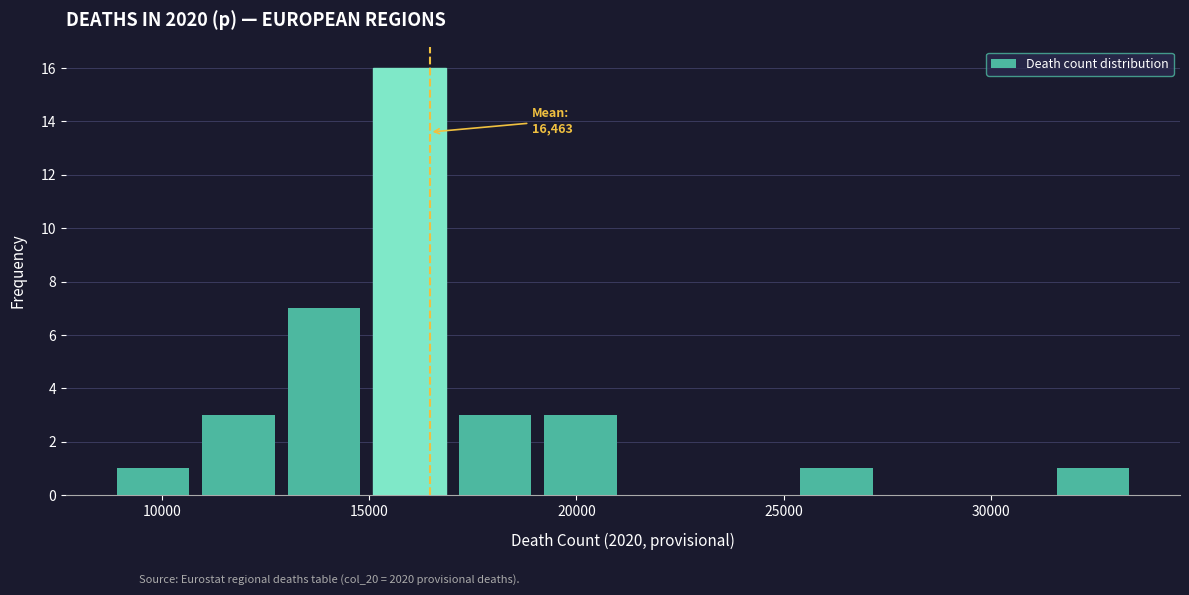

Over which range of the x-axis is the bar tallest?

15000 to 17000